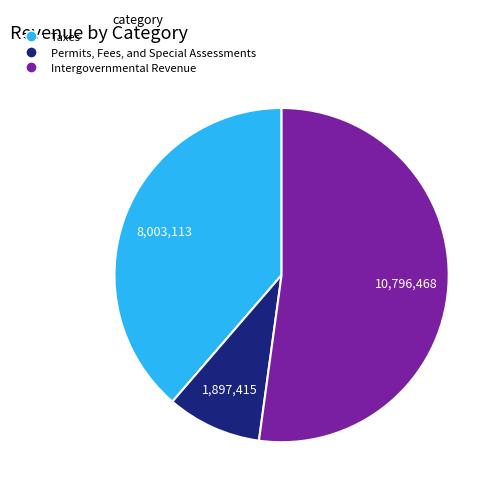

How many segments does this pie chart have?

3